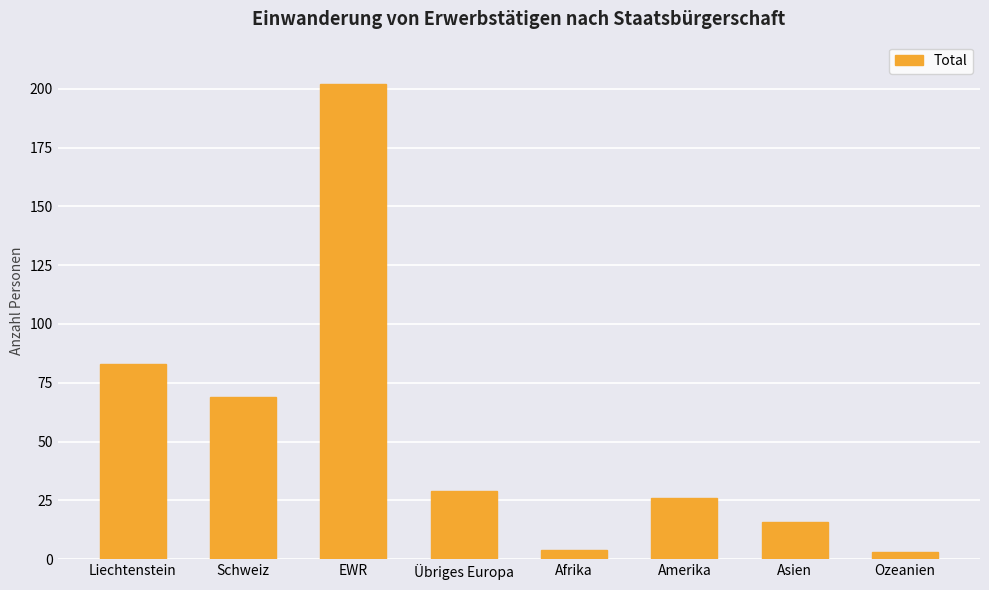

What is the sum of the values at Liechtenstein and Afrika?

87